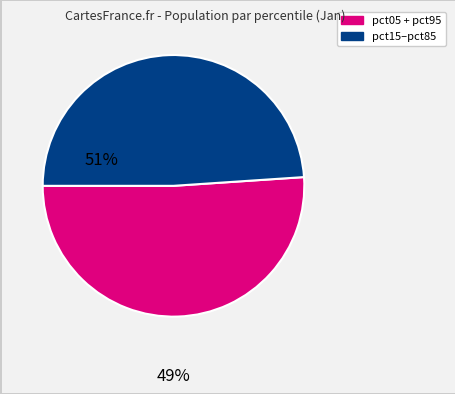

Is there any slice that represents more than half of the pie?

Yes